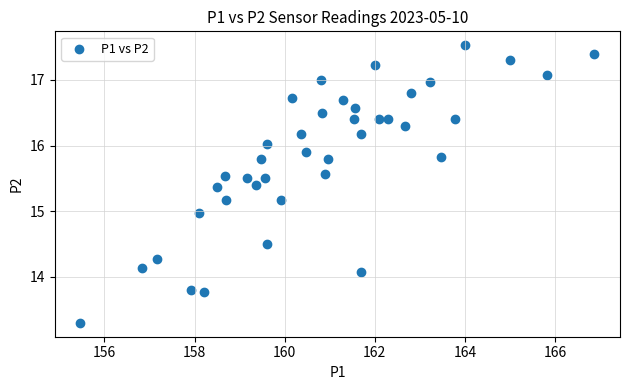

What is the range of Y values (max minus min)?

4.2